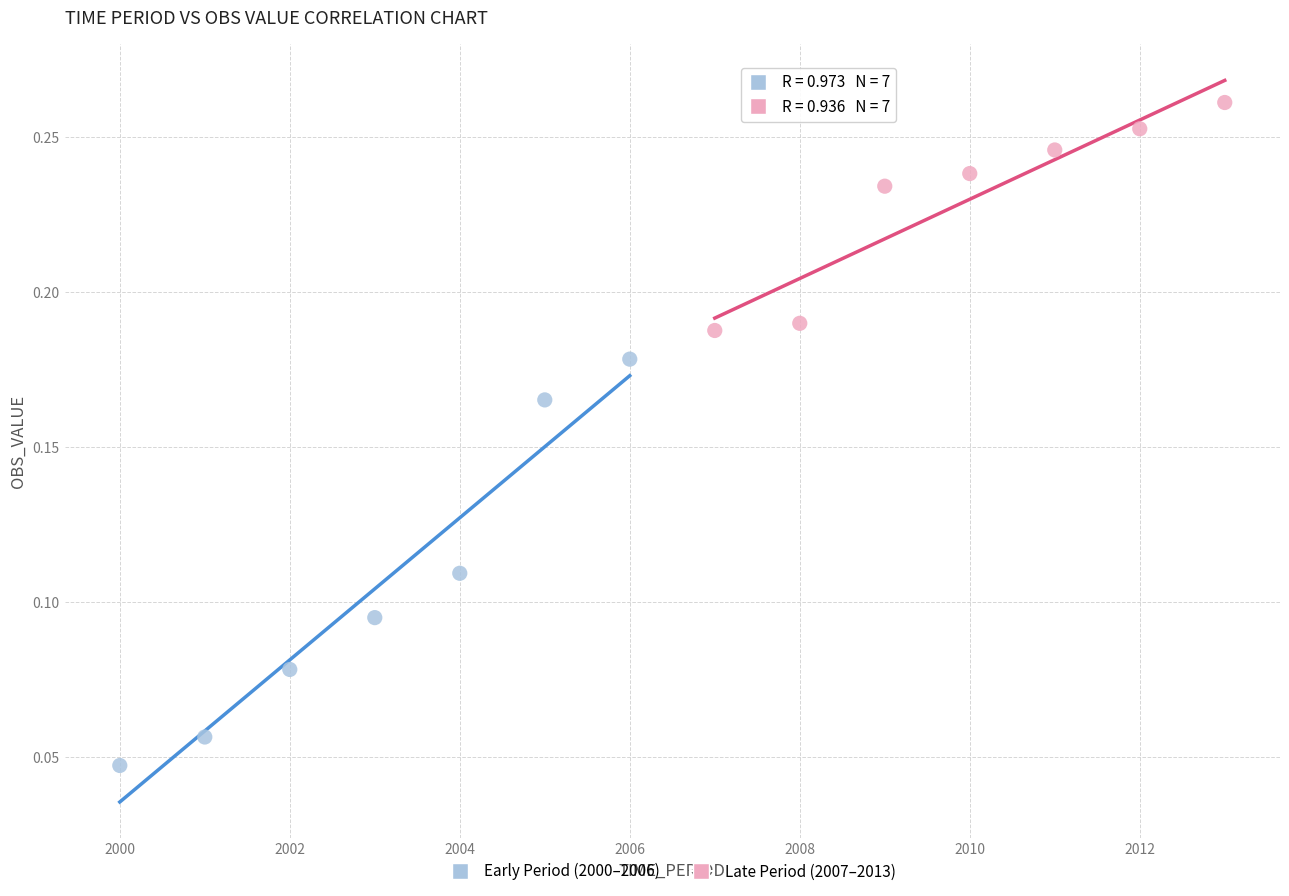

Which series reaches the minimum Y coordinate?

Early Period (2000–2006)